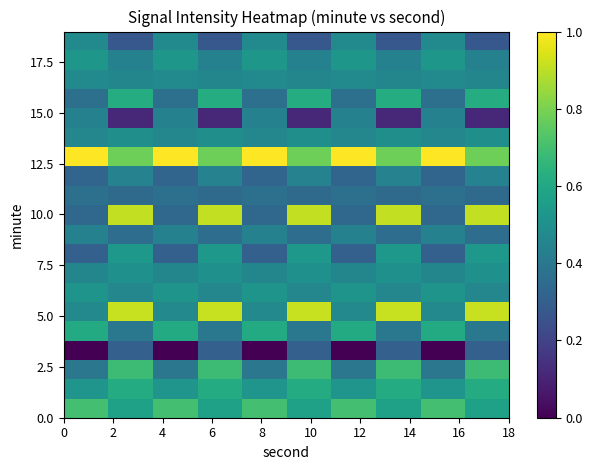

How many data points does each series have?

10